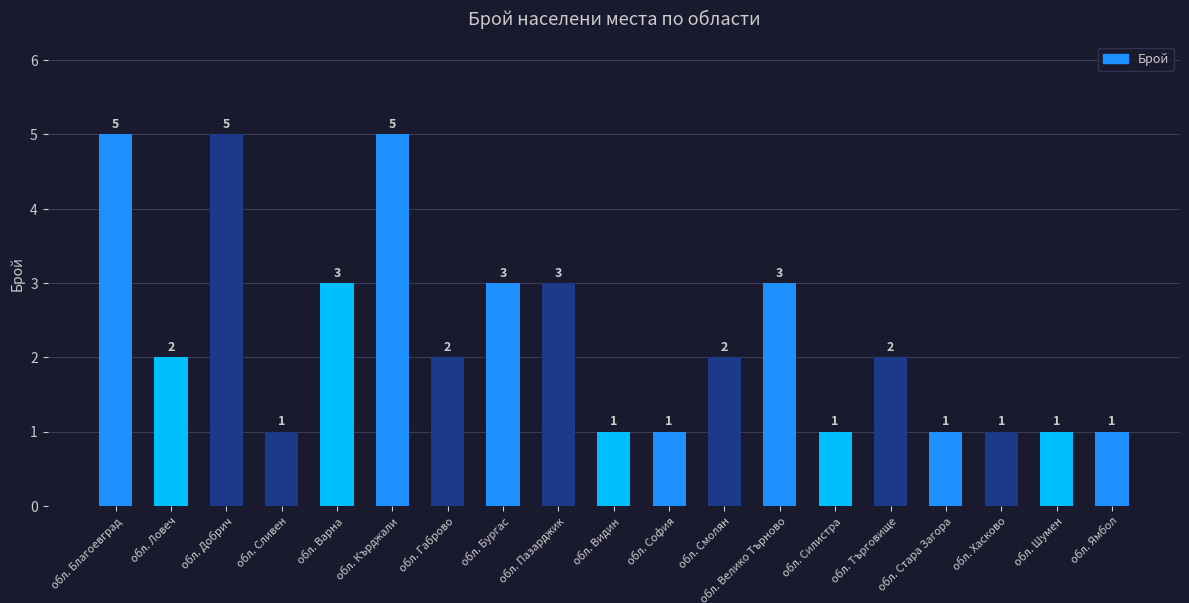

Reading left to right, transcribe all the data shown in this chart.

обл. Благоевград=5	обл. Ловеч=2	обл. Добрич=5	обл. Сливен=1	обл. Варна=3	обл. Кърджали=5	обл. Габрово=2	обл. Бургас=3	обл. Пазарджик=3	обл. Видин=1	обл. София=1	обл. Смолян=2	обл. Велико Търново=3	обл. Силистра=1	обл. Търговище=2	обл. Стара Загора=1	обл. Хасково=1	обл. Шумен=1	обл. Ямбол=1